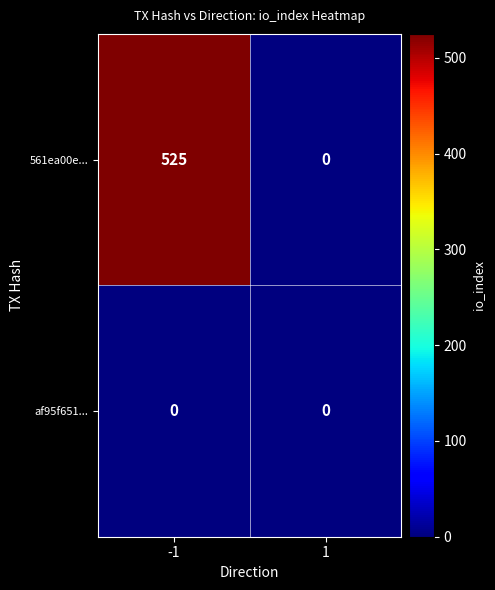

The value of 561ea00e... at -1 is 525. True or false?

True